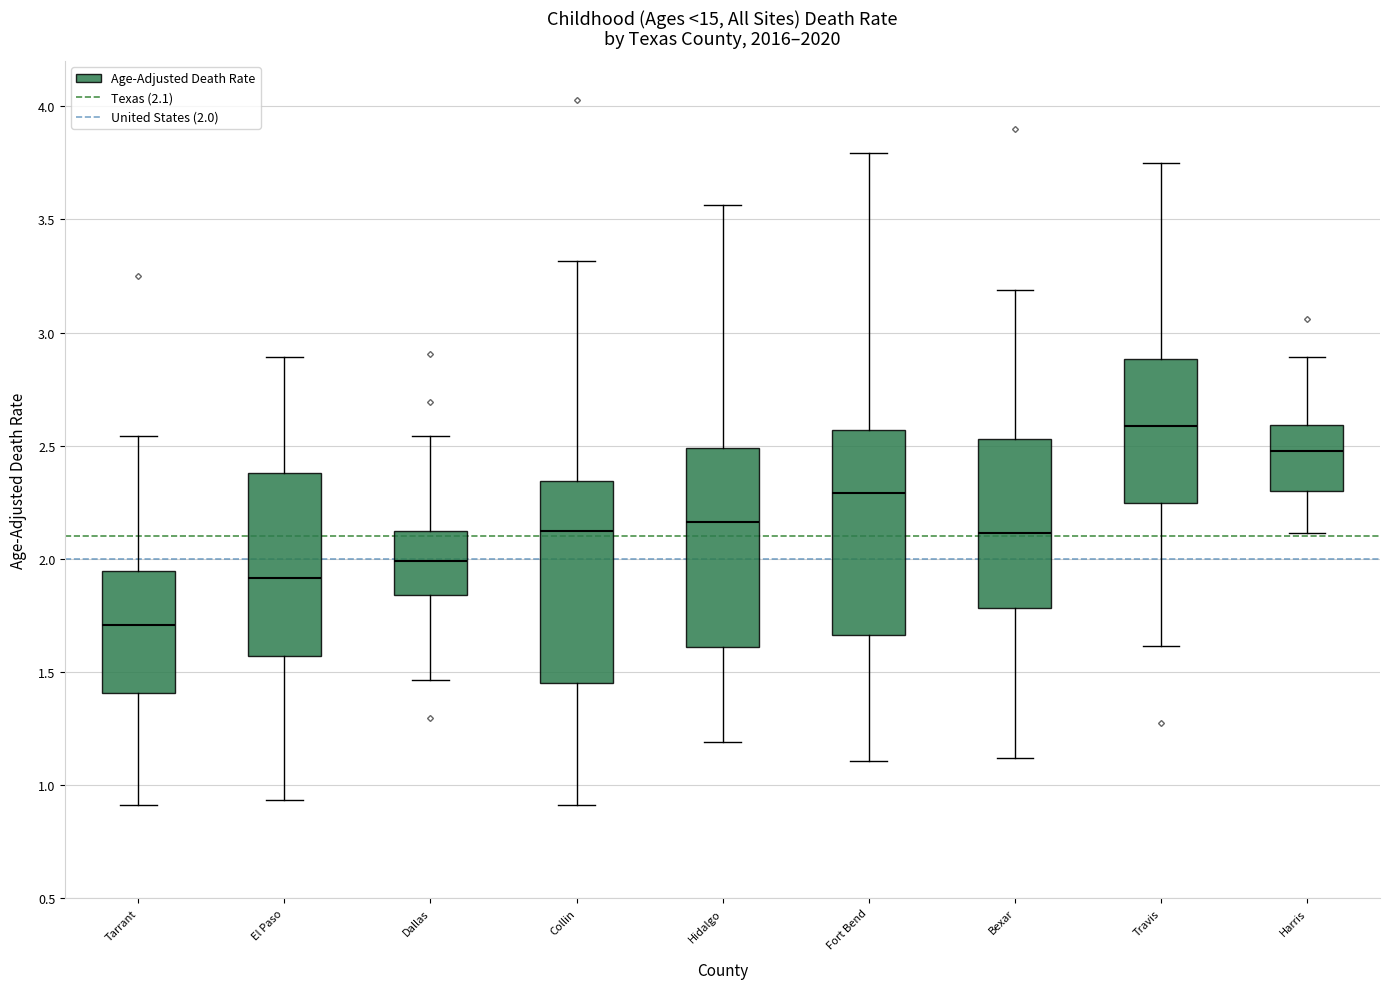

Reading left to right, transcribe this box plot: for each box, give where its median line is, the range the box spans, and where its two whiskers end, as read against the y-axis. The values are not printed on the chart, so give them approximately, as read against the axis.

Tarrant: median 1.70, box 1.40 to 1.95, whiskers 0.90 to 2.55
El Paso: median 1.90, box 1.55 to 2.40, whiskers 0.95 to 2.90
Dallas: median 2.00, box 1.85 to 2.10, whiskers 1.45 to 2.55
Collin: median 2.10, box 1.45 to 2.35, whiskers 0.90 to 3.30
Hidalgo: median 2.15, box 1.60 to 2.50, whiskers 1.20 to 3.55
Fort Bend: median 2.30, box 1.65 to 2.55, whiskers 1.10 to 3.80
Bexar: median 2.10, box 1.80 to 2.55, whiskers 1.10 to 3.20
Travis: median 2.60, box 2.25 to 2.90, whiskers 1.60 to 3.75
Harris: median 2.50, box 2.30 to 2.60, whiskers 2.10 to 2.90